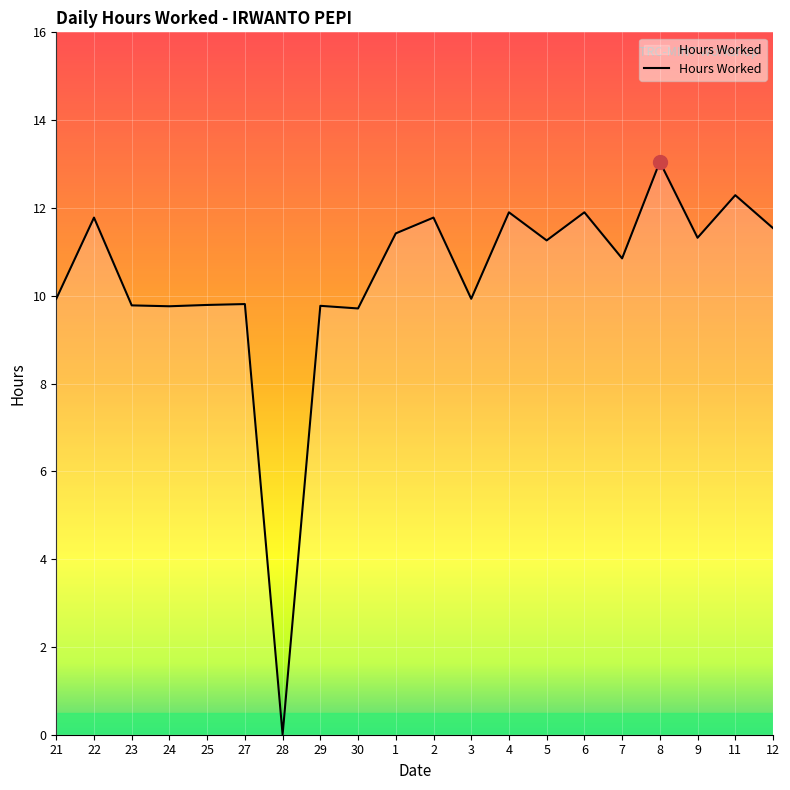

Is it true that the value at 1 is 11.4?

True